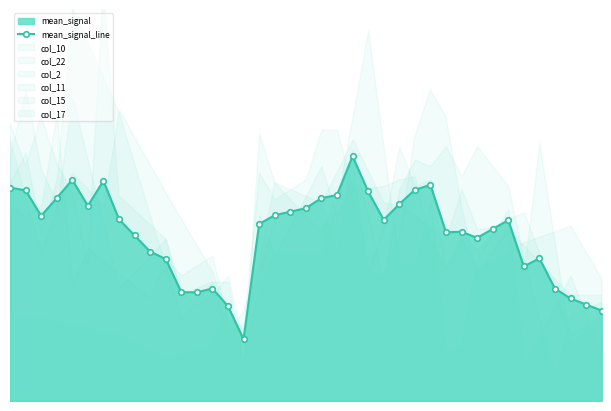

What is the difference between the second highest and minimum values?

4.8